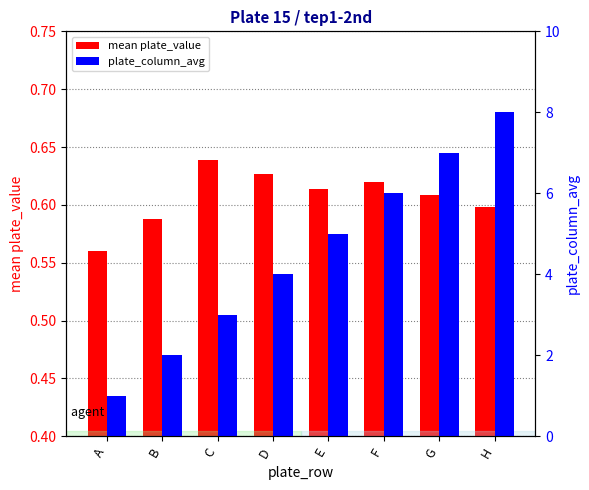

What is the difference between the mean plate_value values at A and D?

0.1